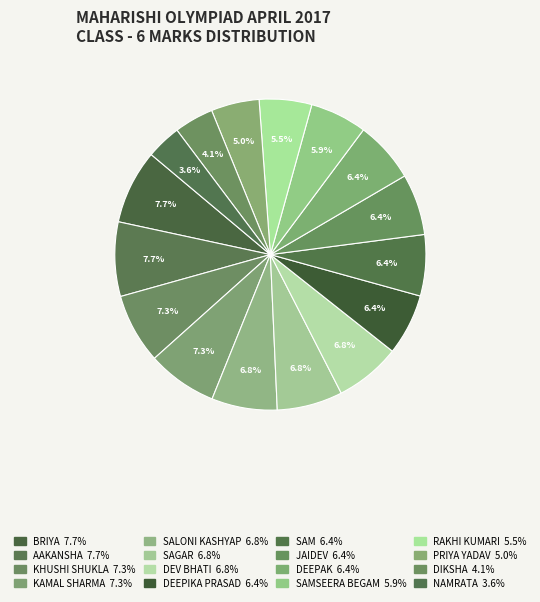

How many slices are in this pie chart?

16